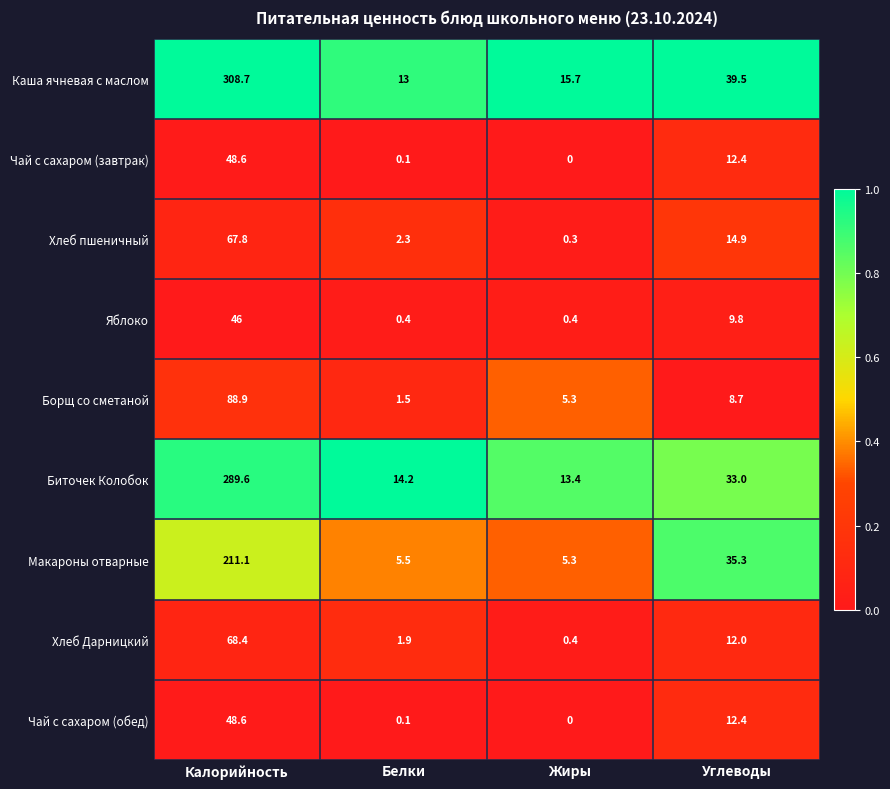

At which category is the sum across all series the highest?

Калорийность